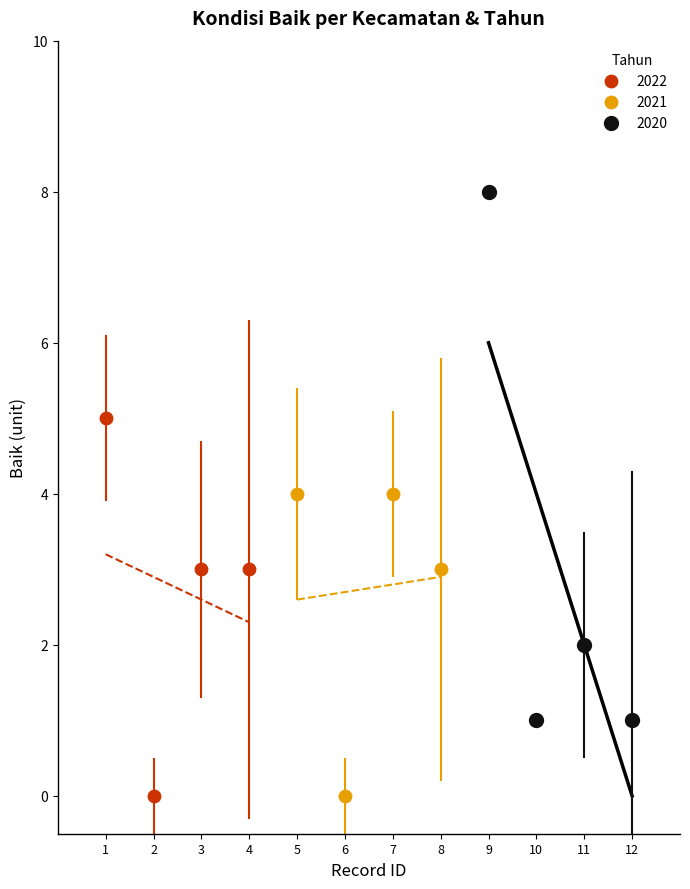

Which series reaches the maximum Y coordinate?

2020